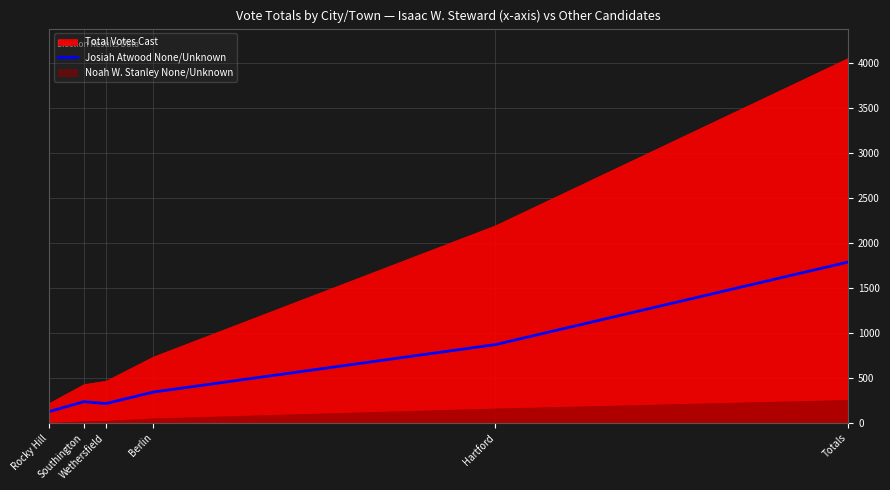

What position from the left is Rocky Hill?

1